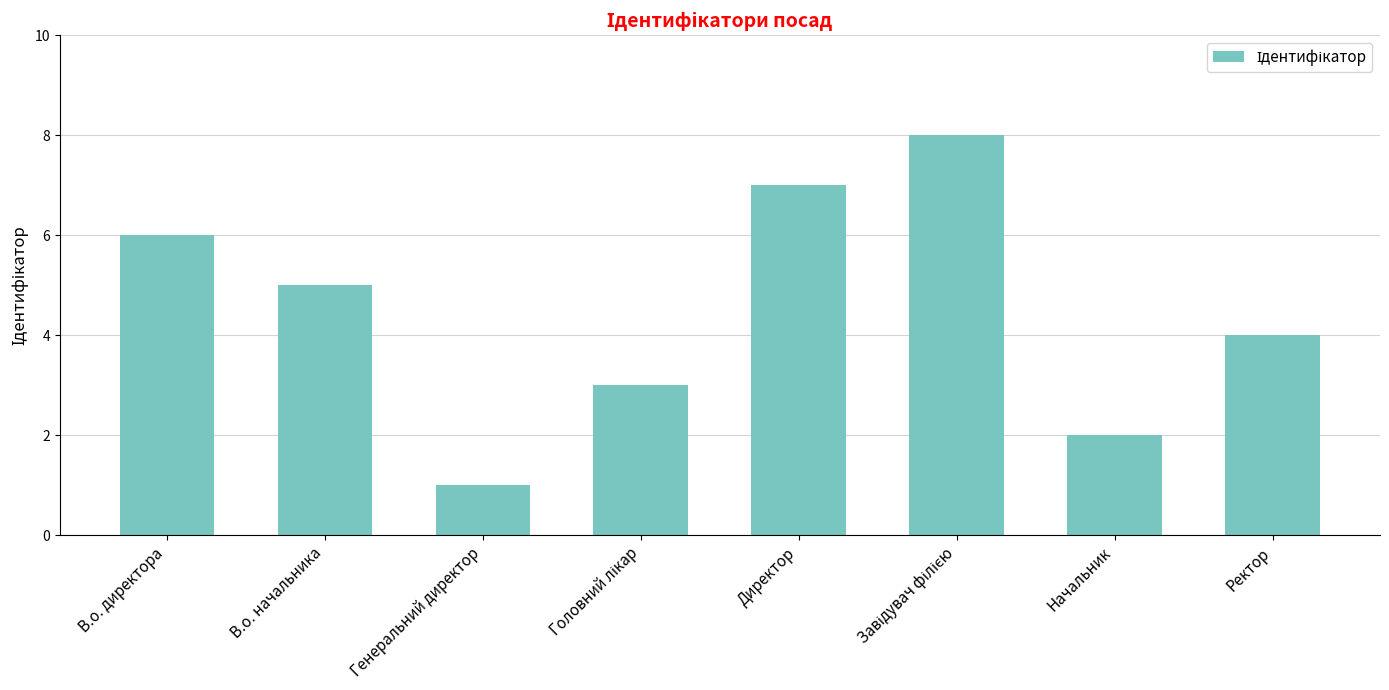

Reading left to right, what are all the values shown in this chart?

6	5	1	3	7	8	2	4